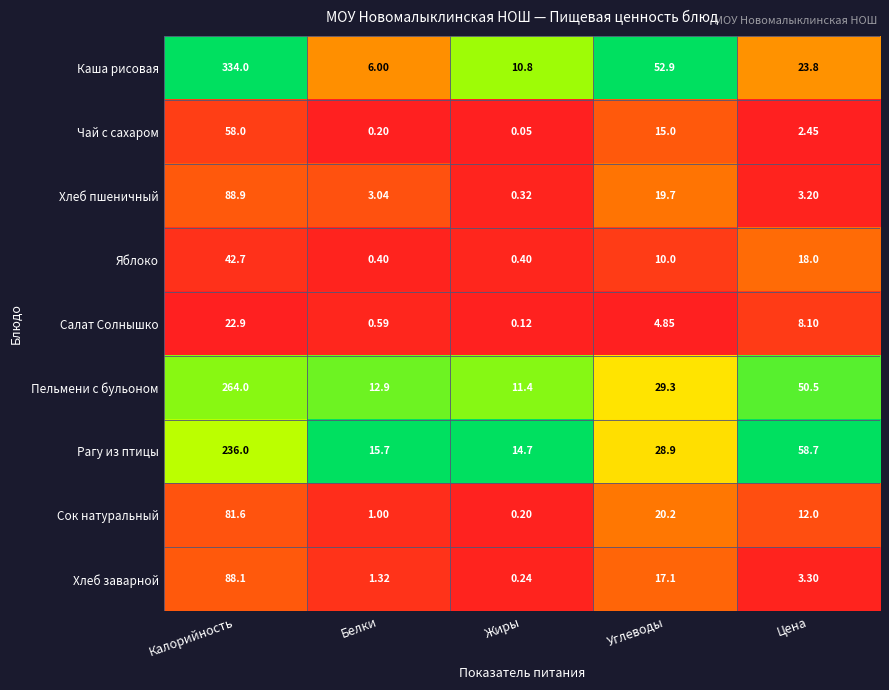

Rank the series at Жиры from lowest to highest value.

Чай с сахаром, Салат Солнышко, Сок натуральный, Хлеб заварной, Хлеб пшеничный, Яблоко, Каша рисовая, Пельмени с бульоном, Рагу из птицы